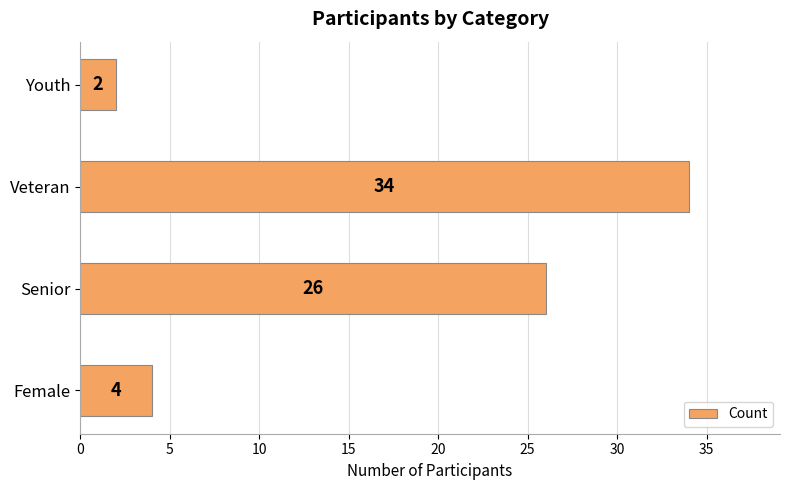

The value at Senior is 34. True or false?

False